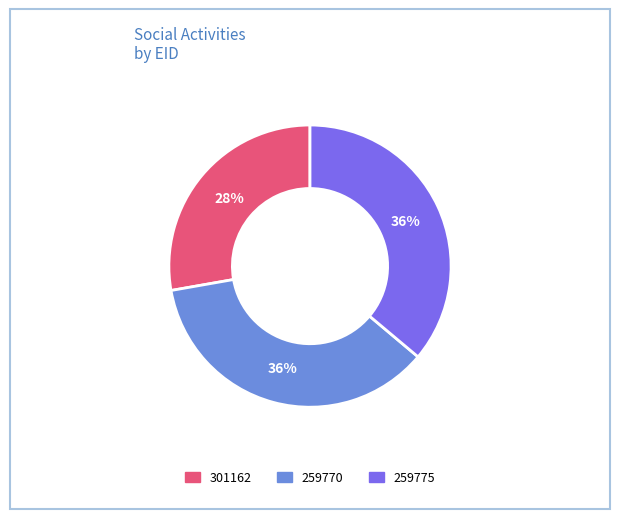

Which slice is the smallest?

301162